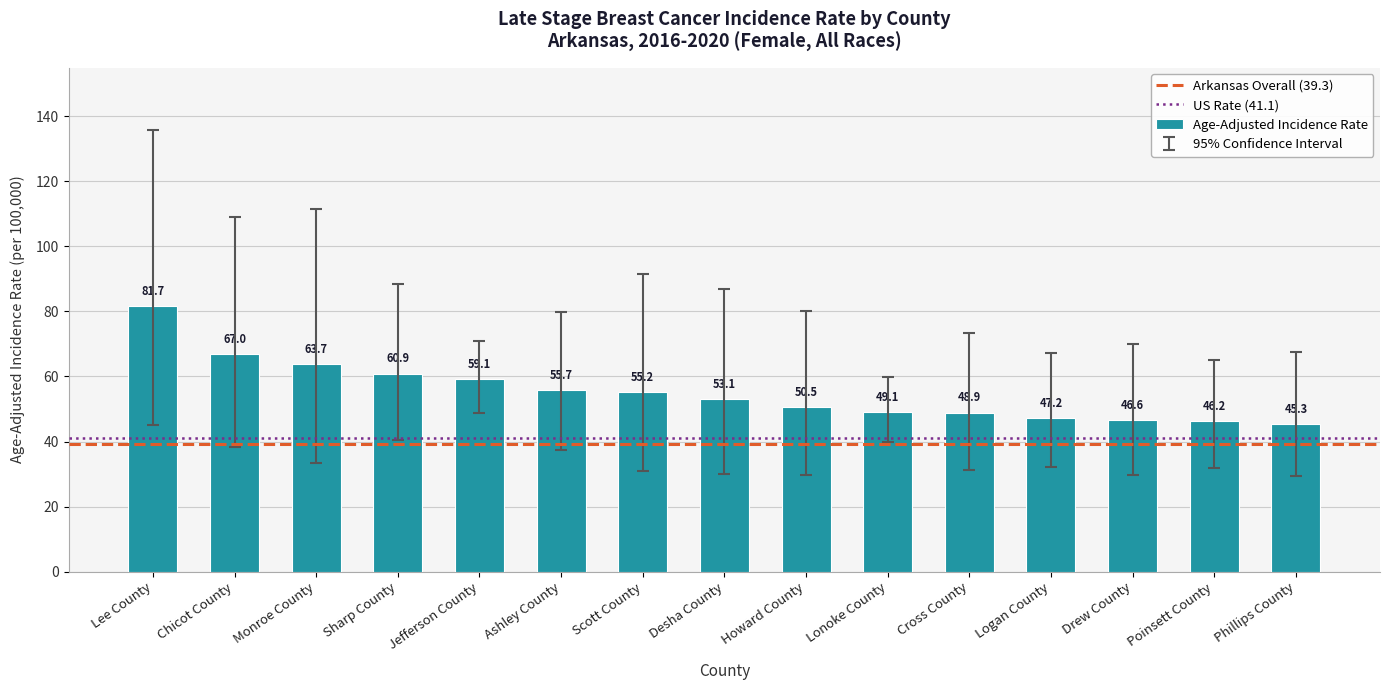

List the labels in order of value, smallest first.

Phillips County, Poinsett County, Drew County, Logan County, Cross County, Lonoke County, Howard County, Desha County, Scott County, Ashley County, Jefferson County, Sharp County, Monroe County, Chicot County, Lee County